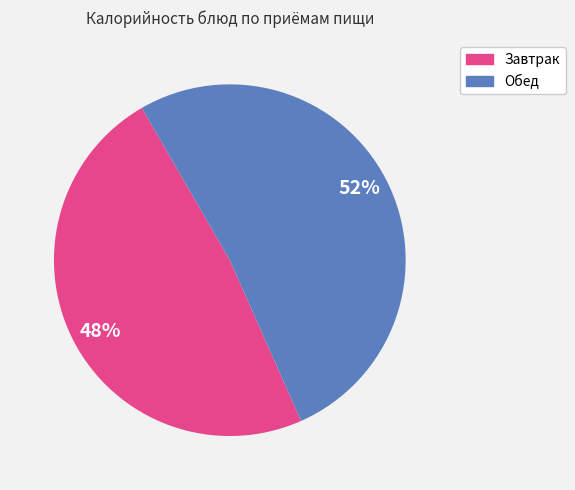

Which slice is the smallest?

Завтрак